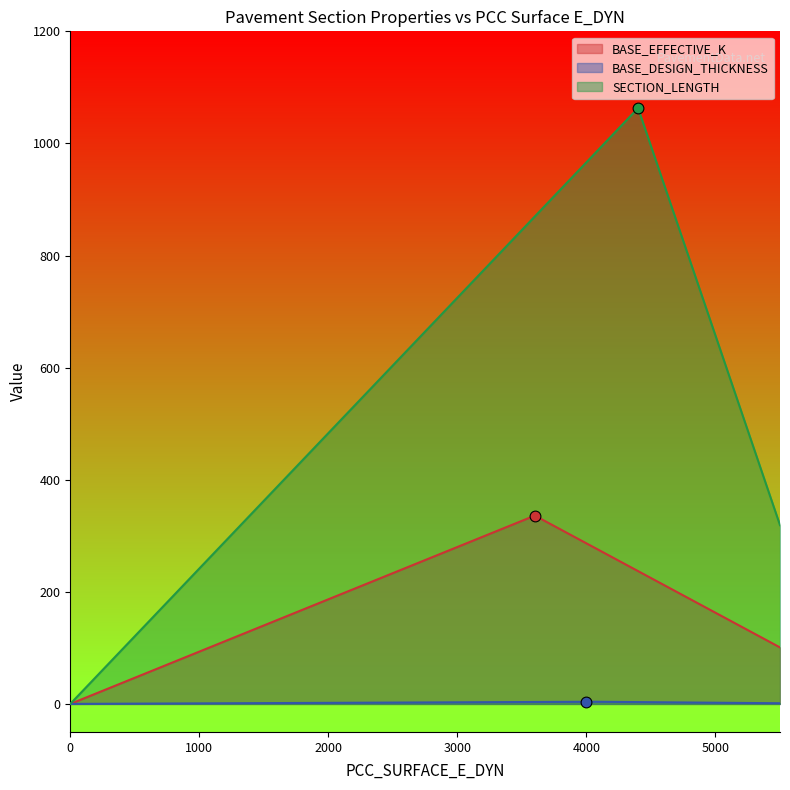

Which series contains the lowest Y value?

BASE_DESIGN_THICKNESS